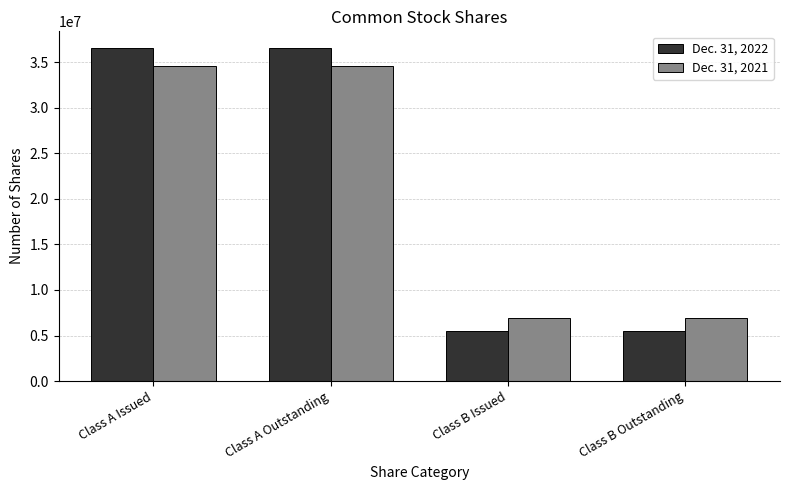

Is the value of Dec. 31, 2021 at Class A Outstanding greater than the value of Dec. 31, 2022 at Class B Outstanding?

Yes